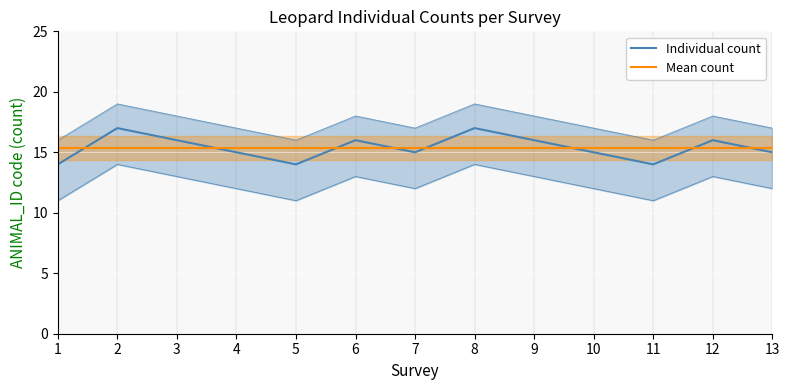

Which series has the widest spread of values?

Individual count